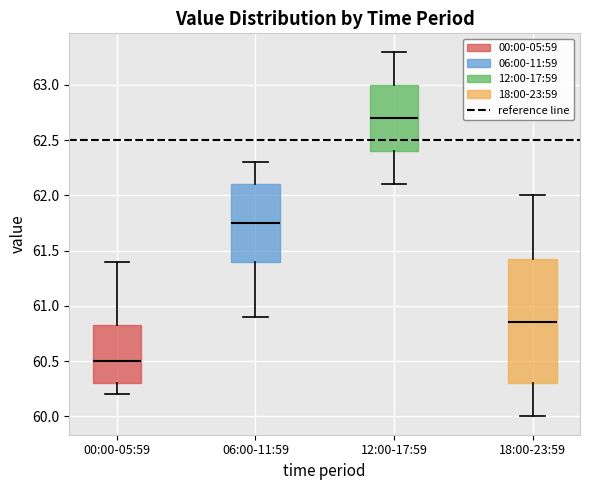

Reading left to right, read every box against the y-axis: the position of its median line, the range the box covers, and the ends of its whiskers. The values are not printed on the chart, so give them approximately, as read against the axis.

00:00-05:59: median 60.50, box 60.30 to 60.85, whiskers 60.20 to 61.40
06:00-11:59: median 61.75, box 61.40 to 62.10, whiskers 60.90 to 62.30
12:00-17:59: median 62.70, box 62.40 to 63.00, whiskers 62.10 to 63.30
18:00-23:59: median 60.85, box 60.30 to 61.45, whiskers 60.00 to 62.00